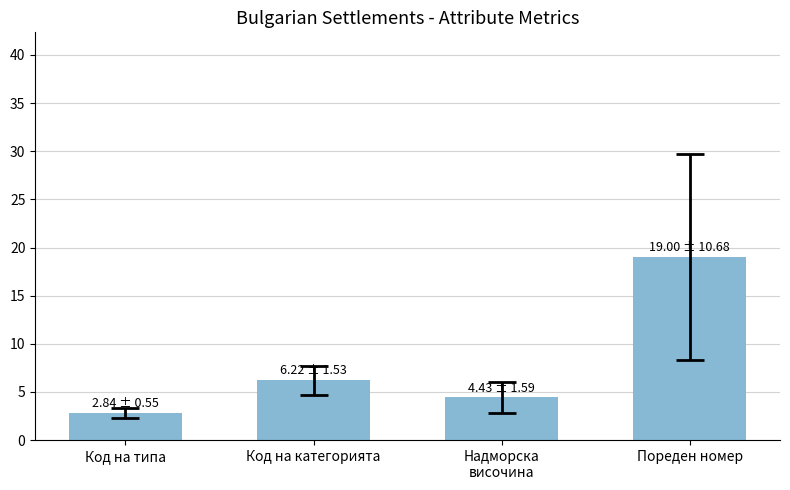

Which category has the highest value across all series?

Пореден номер